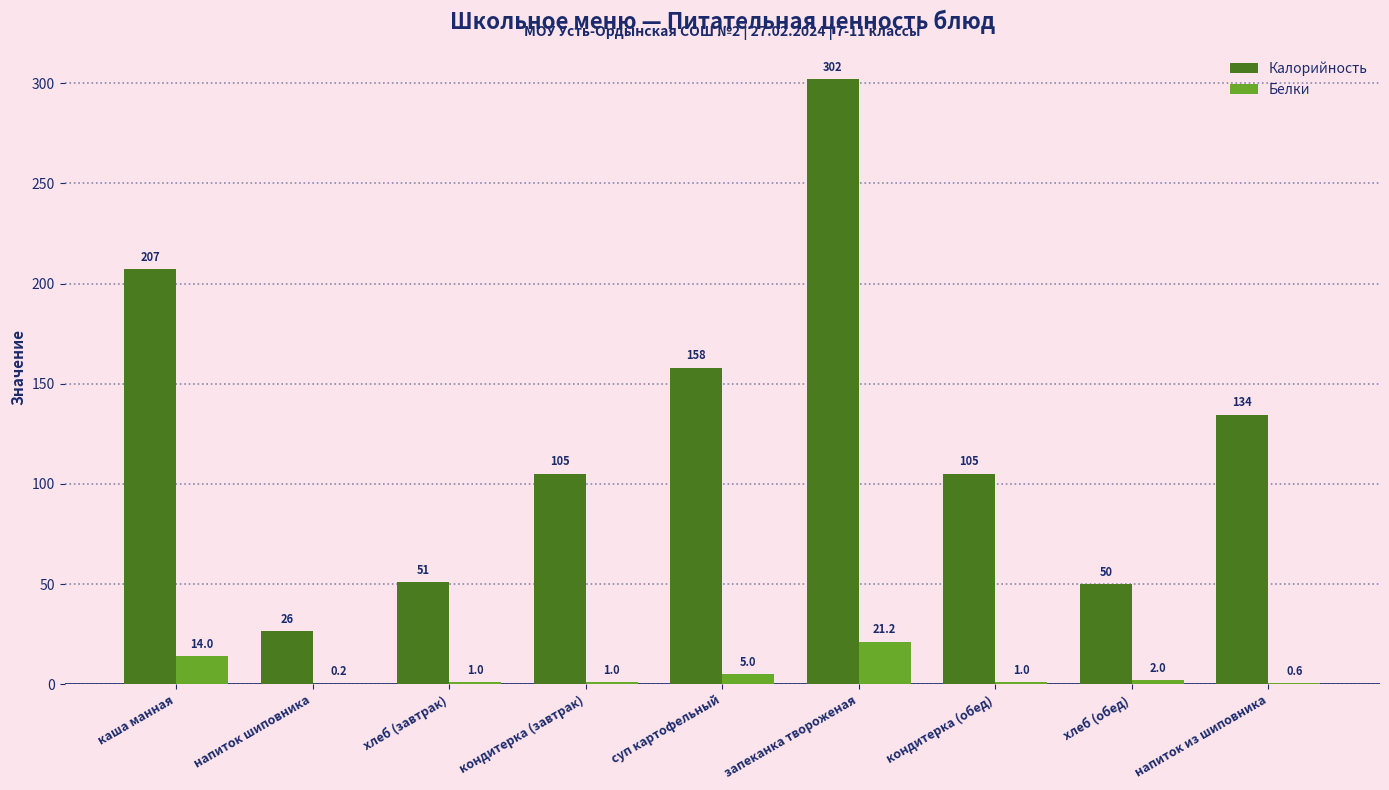

True or false: Калорийность has a value of 134.4 at напиток из шиповника.

True